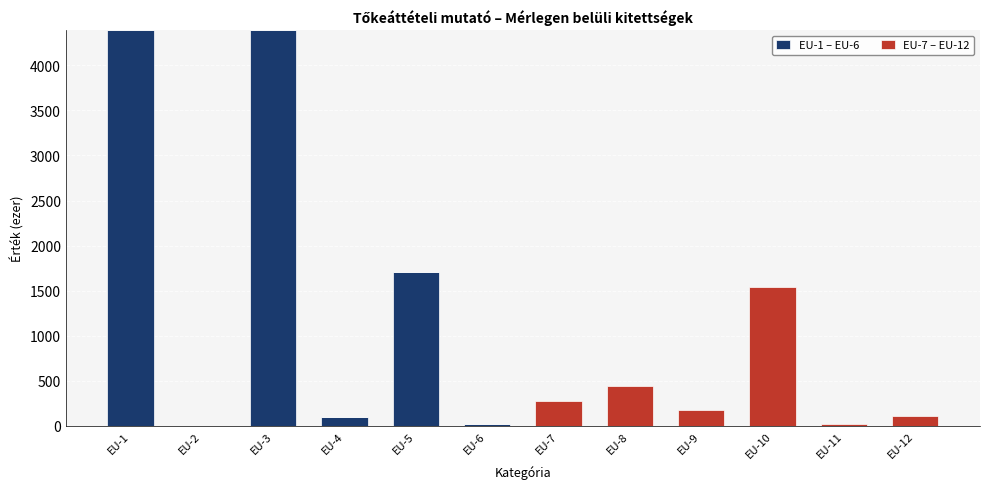

The value of EU-1 – EU-6 at EU-9 is 0.0. True or false?

True